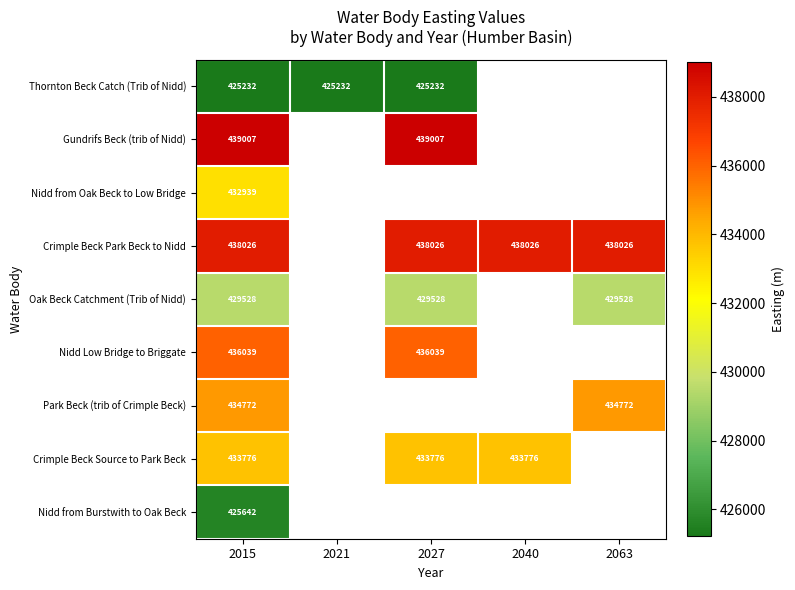

At which category is the sum across all series the highest?

2015